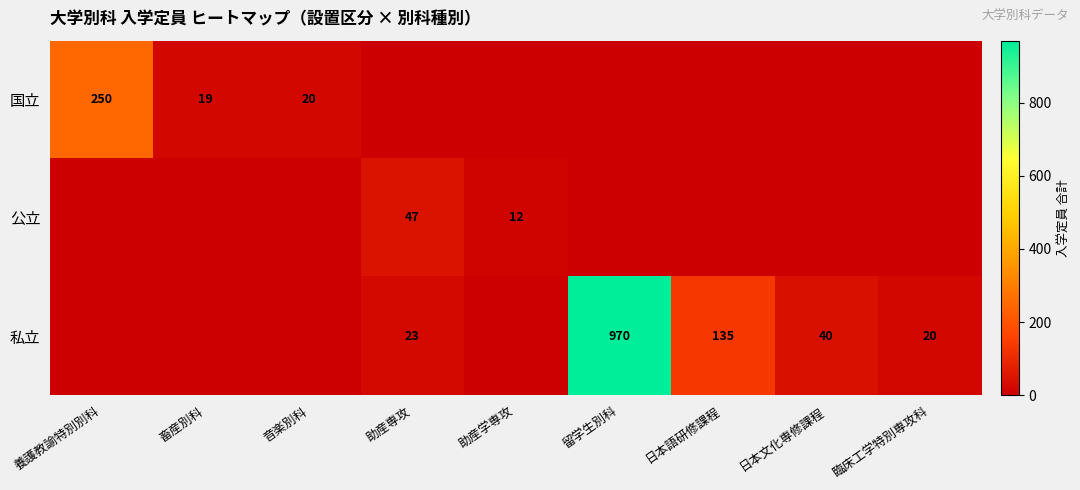

Is it true that 国立 equals 19 at 畜産別科?

True